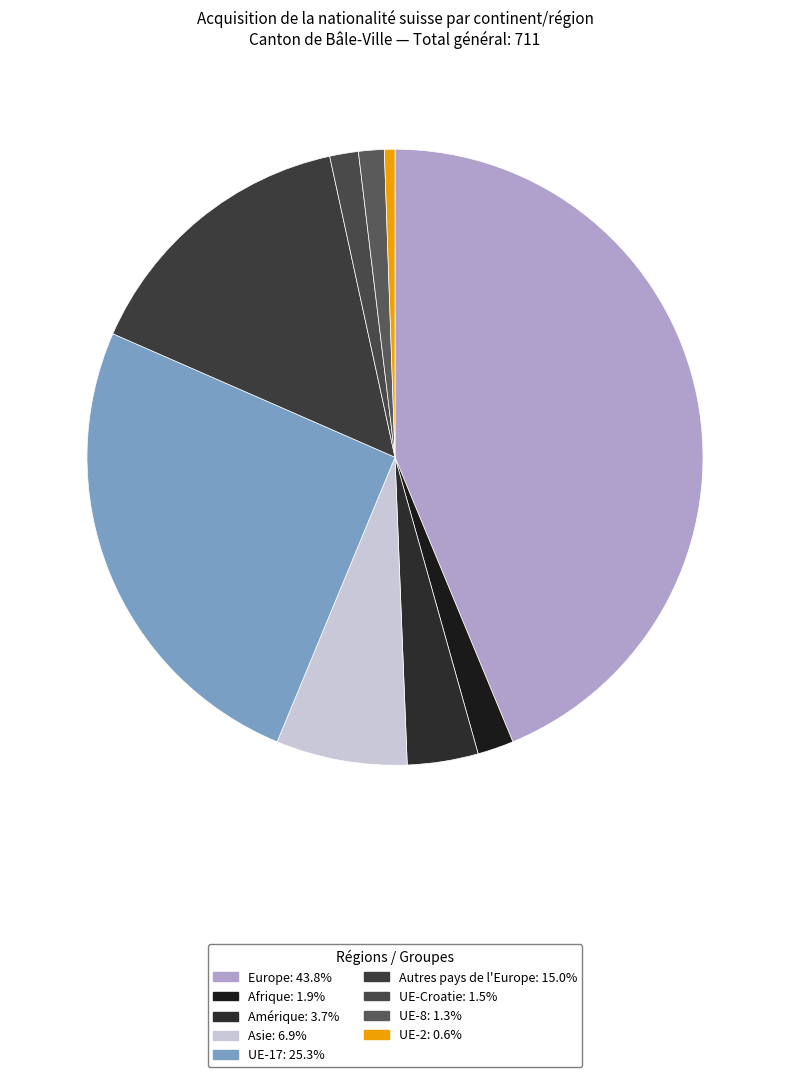

What percentage do Autres pays de l'Europe and UE-Croatie together represent?

16.5%